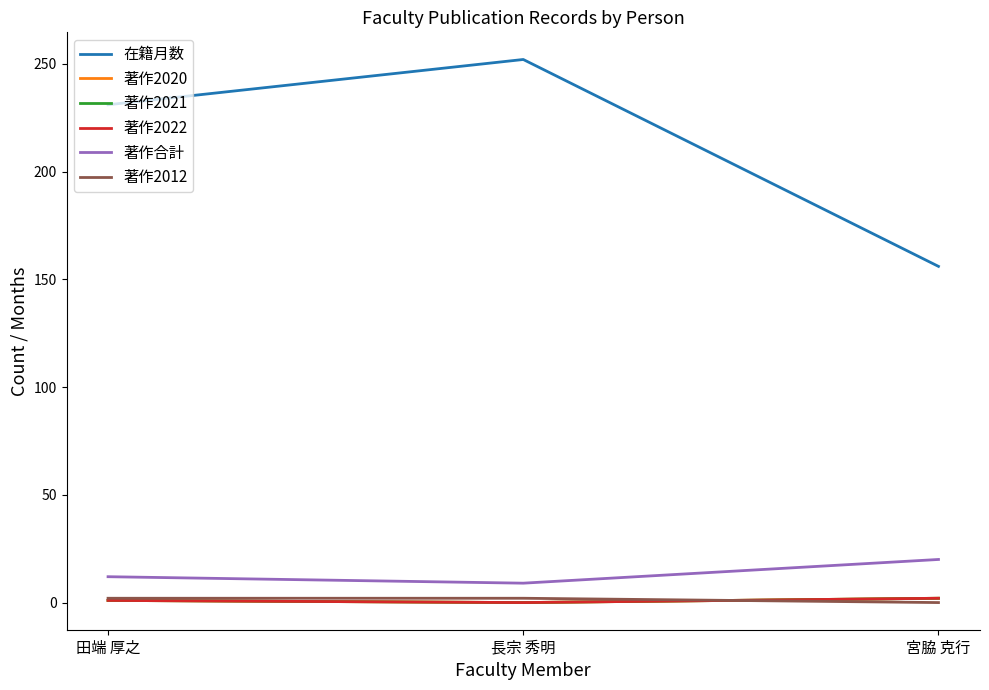

Is this an area chart (filled region under the line)?

No